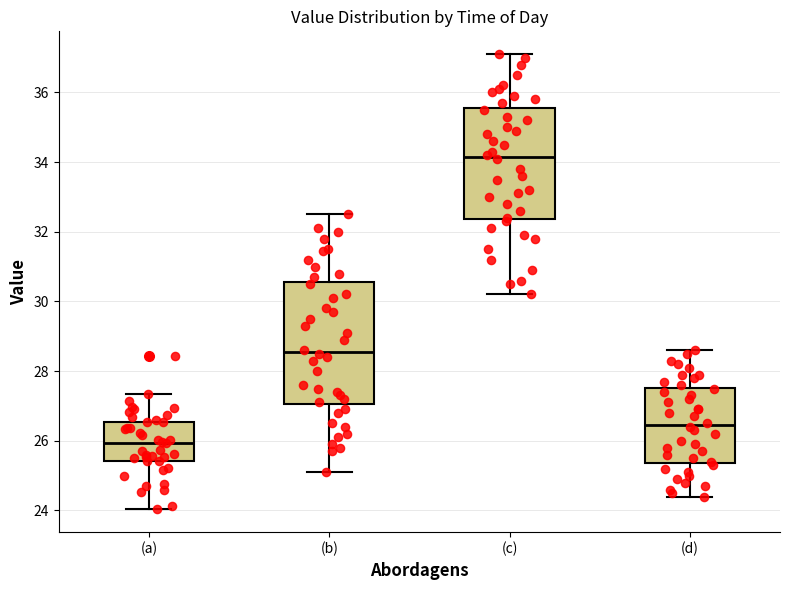

Reading left to right, transcribe this box plot: for each box, give where its median line is, the range the box spans, and where its two whiskers end, as read against the y-axis. The values are not printed on the chart, so give them approximately, as read against the axis.

(a): median 26.0, box 25.4 to 26.6, whiskers 24.0 to 27.4
(b): median 28.6, box 27.0 to 30.6, whiskers 25.2 to 32.6
(c): median 34.2, box 32.4 to 35.6, whiskers 30.2 to 37.2
(d): median 26.4, box 25.4 to 27.6, whiskers 24.4 to 28.6